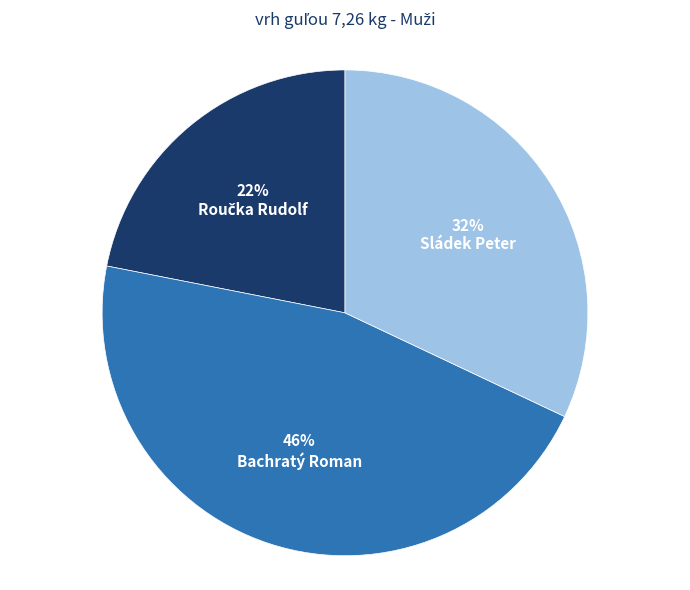

To the nearest percent, what is the average slice percentage?

33%